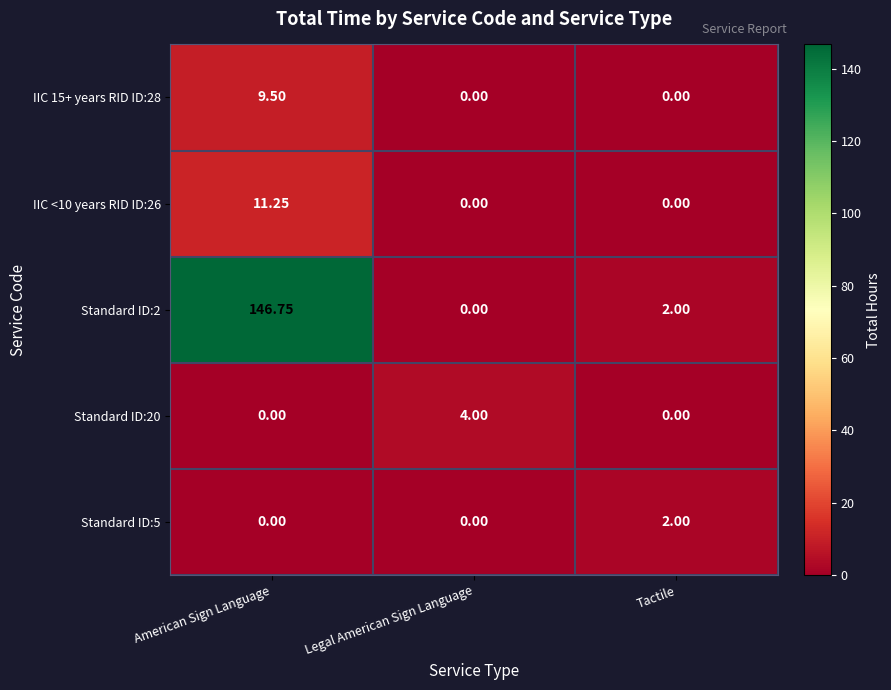

Which category has the highest value in the Standard ID:20 series?

Legal American Sign Language